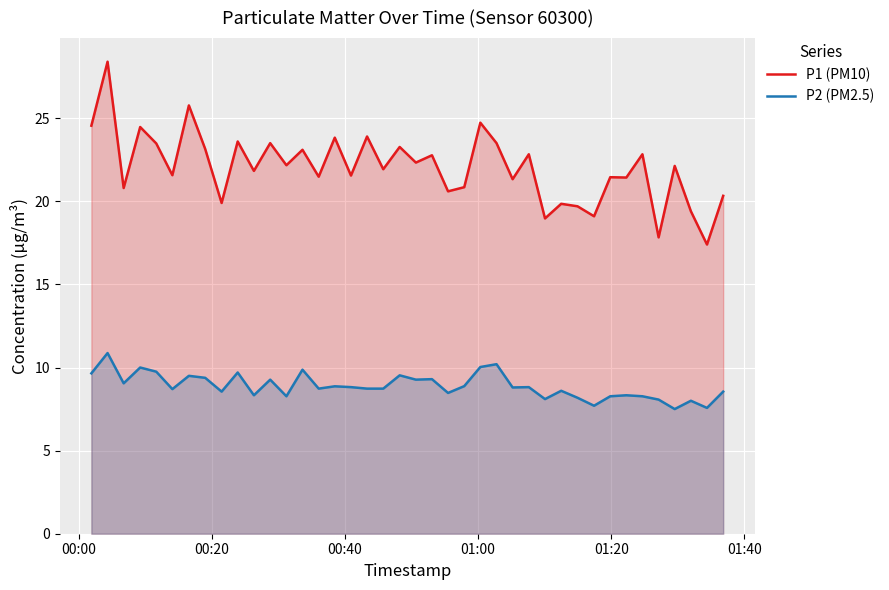

What is the value of the P2 (PM2.5) point at the 19th from the left?

8.7